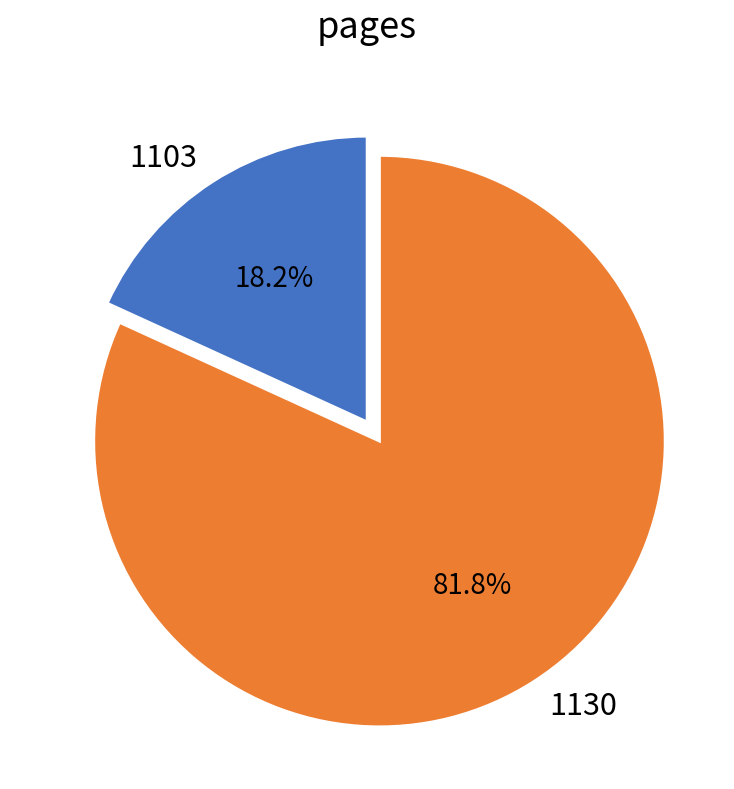

What is the ratio of the value at 1130 to the value at 1103?

4.5